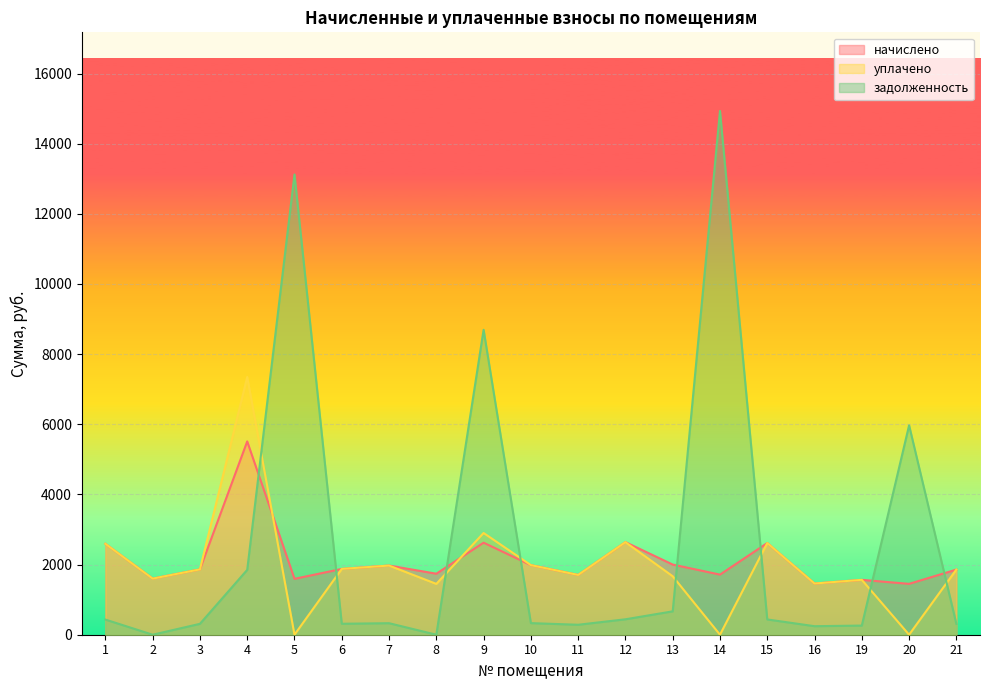

At which label does уплачено first exceed 1857?

1